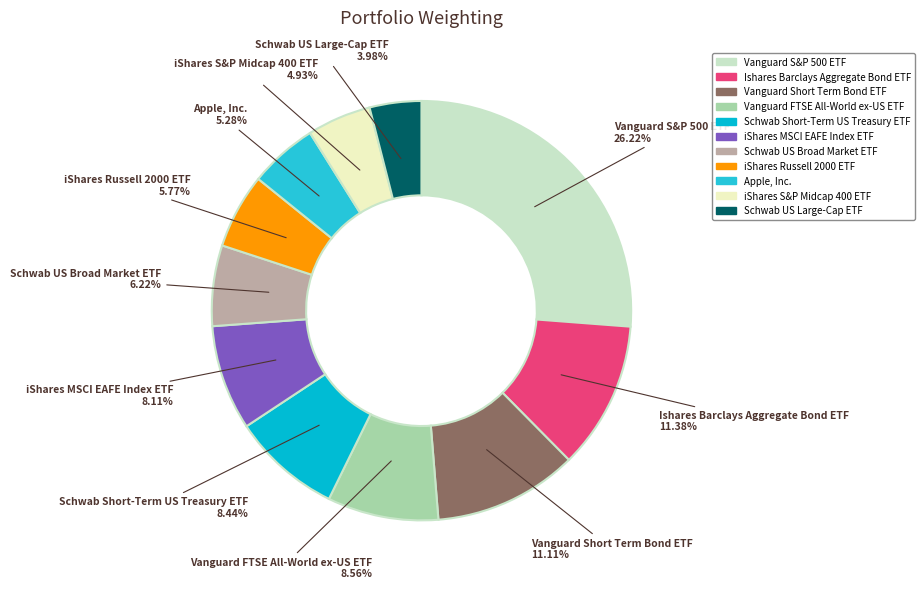

Is there any slice that represents more than half of the pie?

No